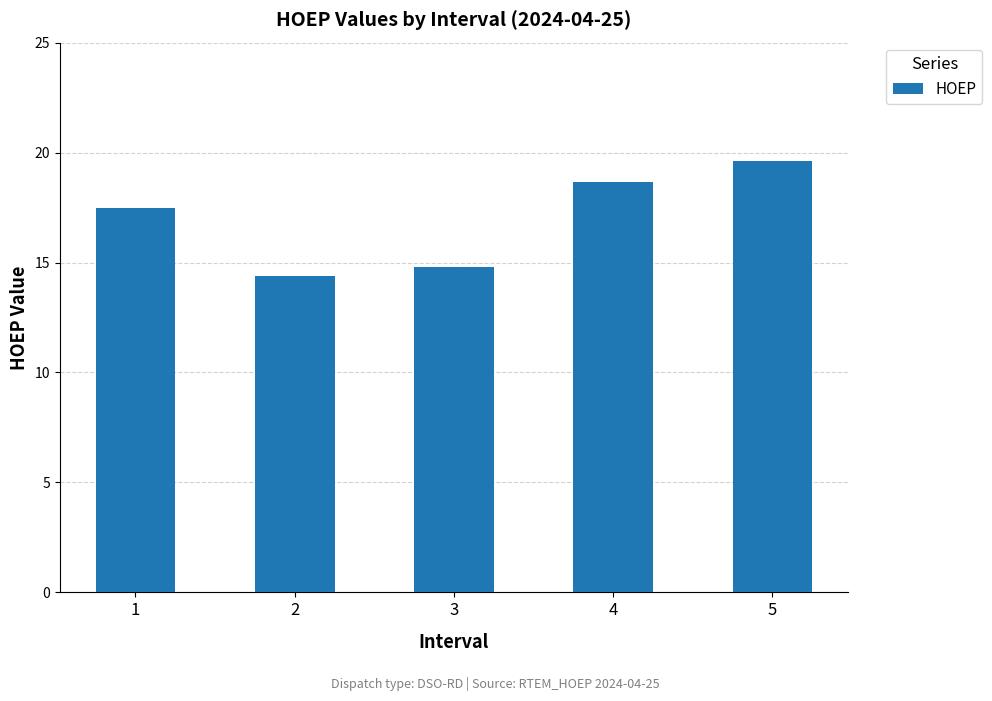

Which label corresponds to the largest value in the chart?

5